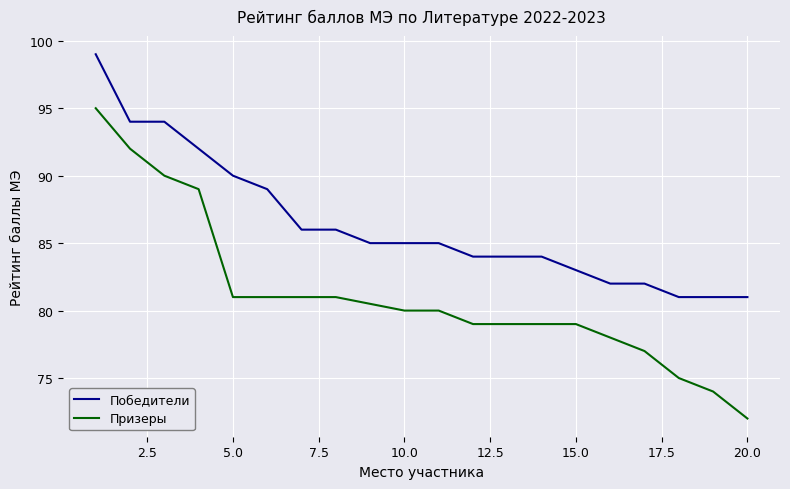

What is the difference between the second highest and minimum values in the Победители series?

13.0